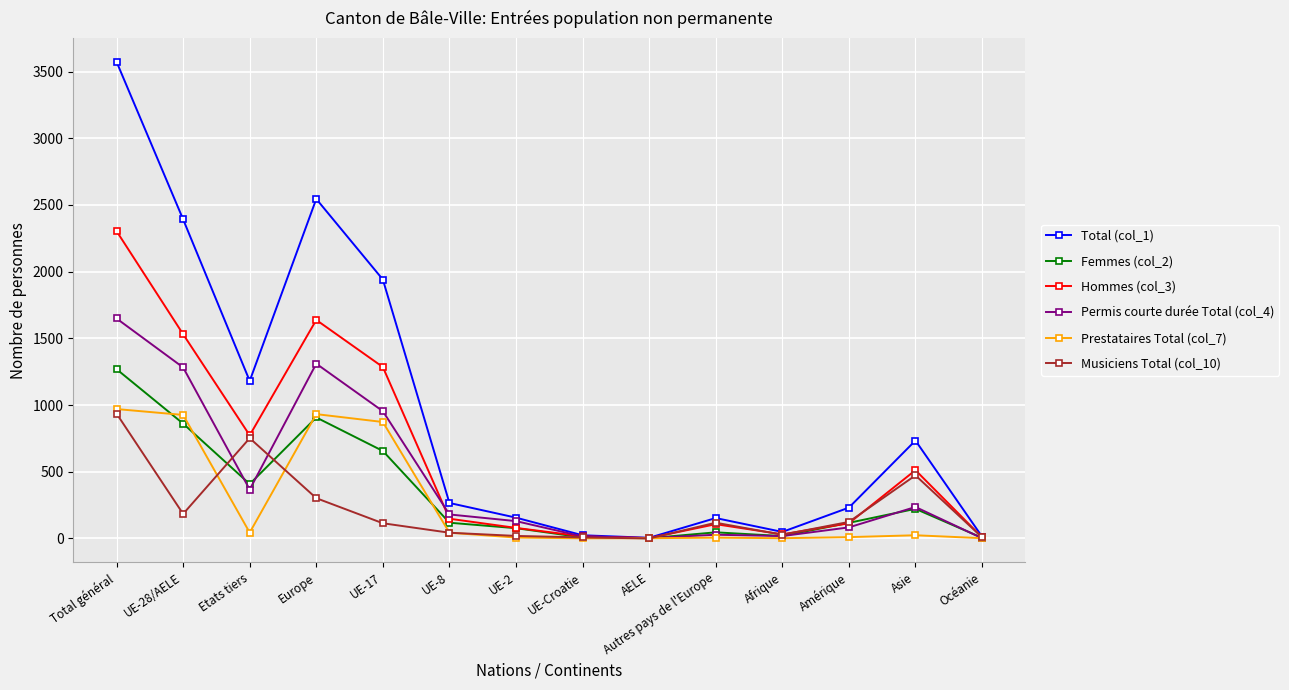

How many data points in Femmes (col_2) are less than 118?

7